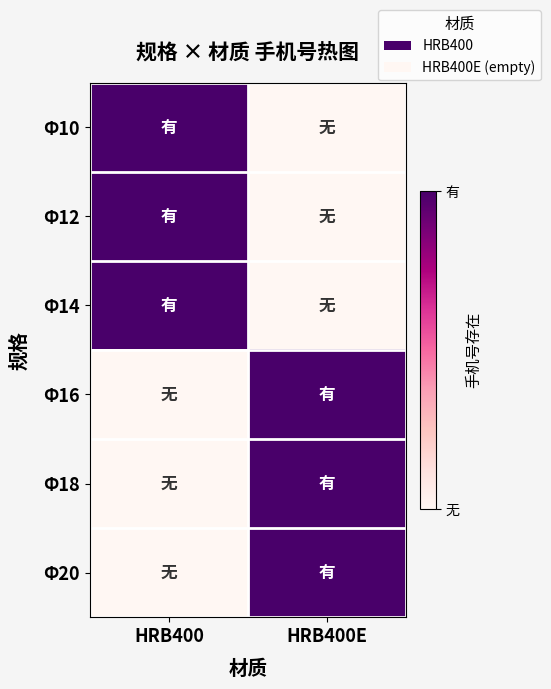

Reading left to right, list all the values displayed in this chart.

Ф10: HRB400=1	HRB400E=0
Ф12: HRB400=1	HRB400E=0
Ф14: HRB400=1	HRB400E=0
Ф16: HRB400=0	HRB400E=1
Ф18: HRB400=0	HRB400E=1
Ф20: HRB400=0	HRB400E=1